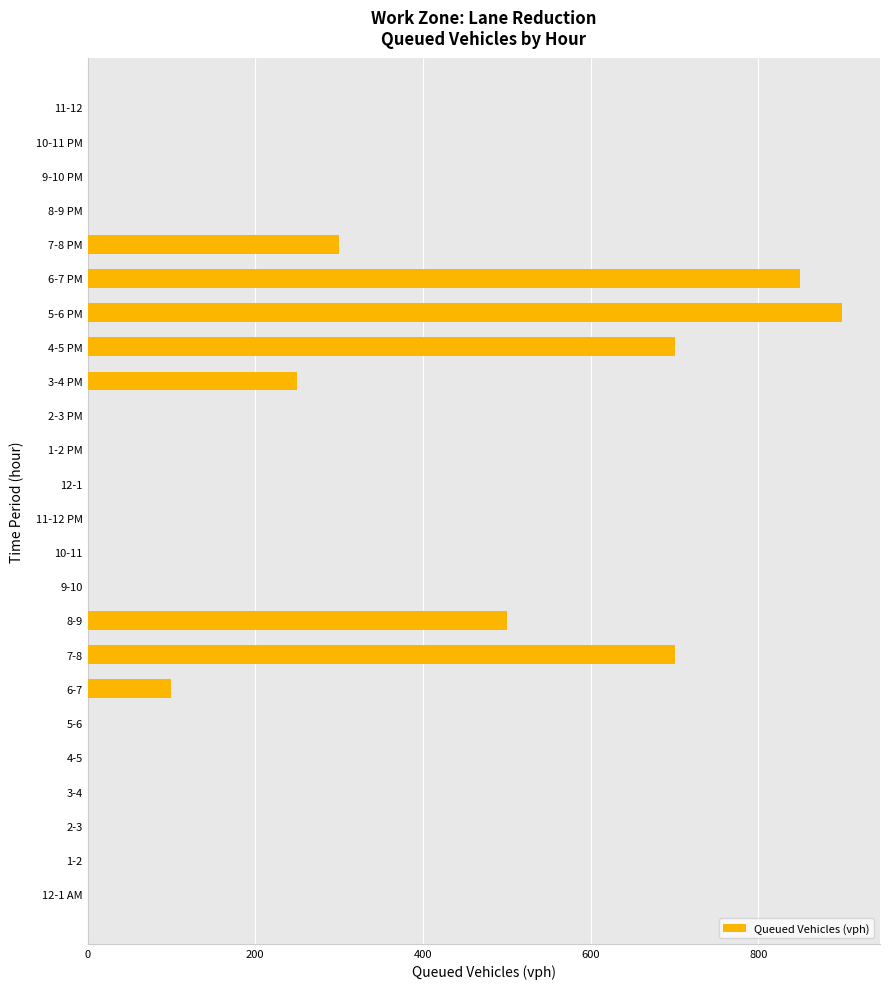

Between 6-7 and 7-8, which is larger?

7-8